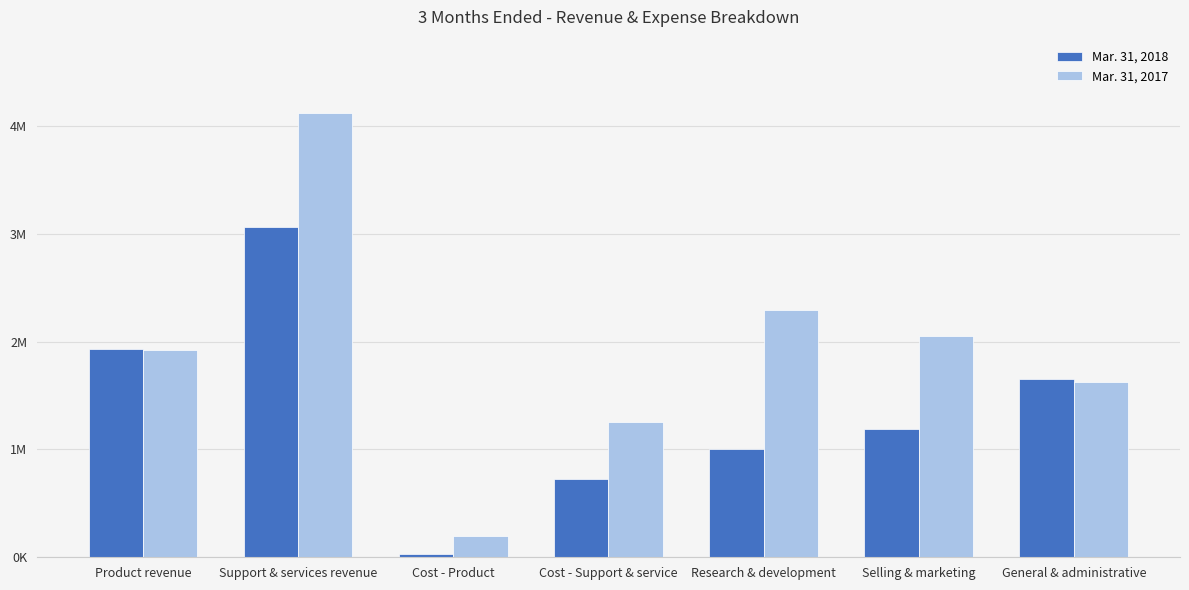

List the labels in order of Mar. 31, 2017 value, smallest first.

Cost - Product, Cost - Support & service, General & administrative, Product revenue, Selling & marketing, Research & development, Support & services revenue